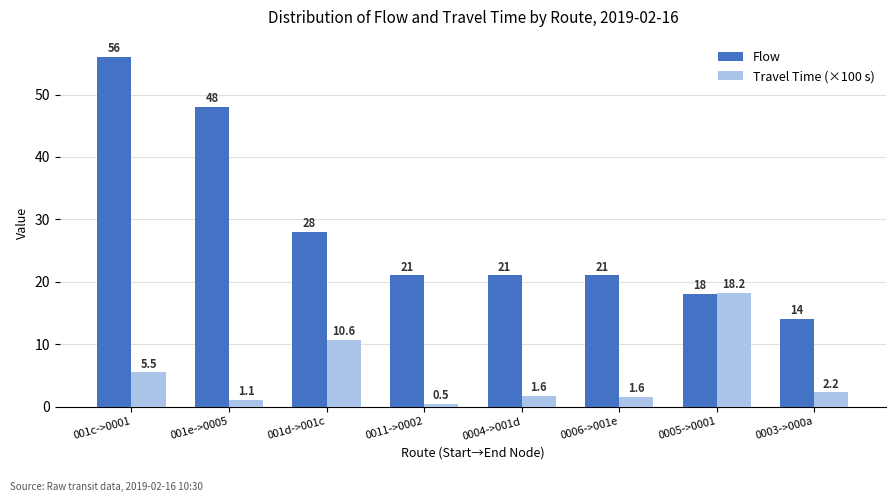

What is the sum of all Travel Time (×100 s) values?

41.2